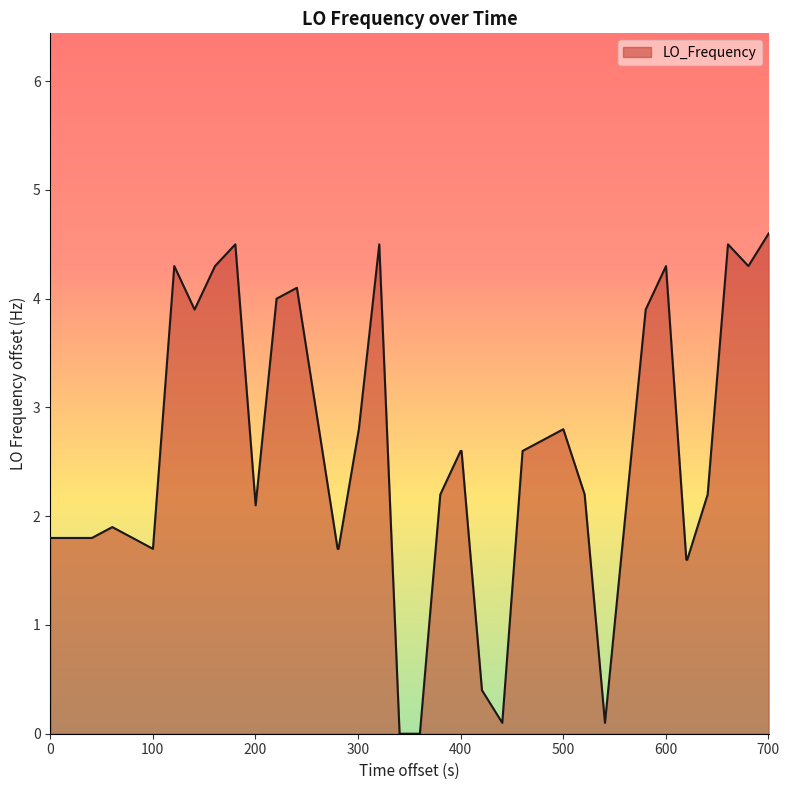

What is the maximum value shown in the chart?

4.6